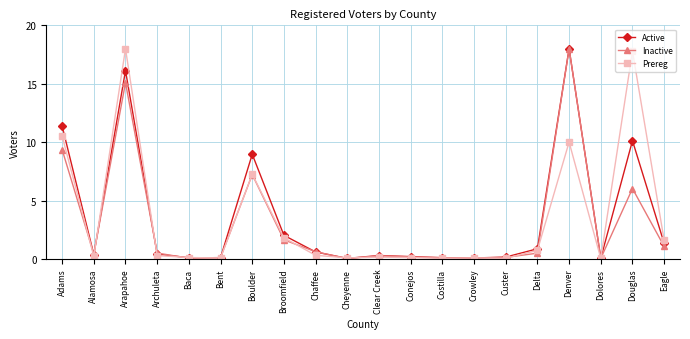

The Prereg series shows 3.1 at Broomfield. True or false?

False